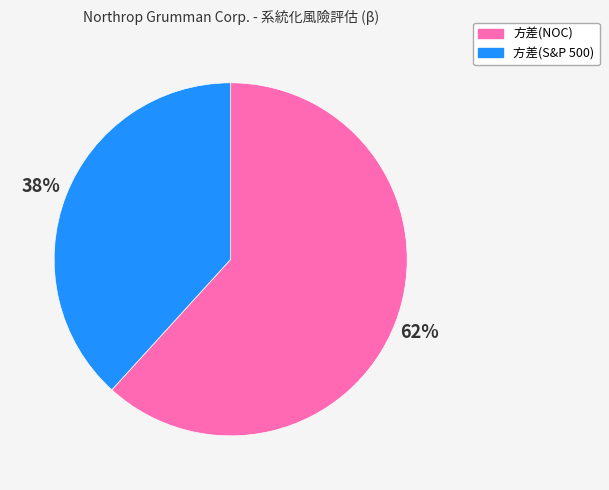

Combined, do 方差(S&P 500) and 方差(NOC) account for over 50%?

Yes